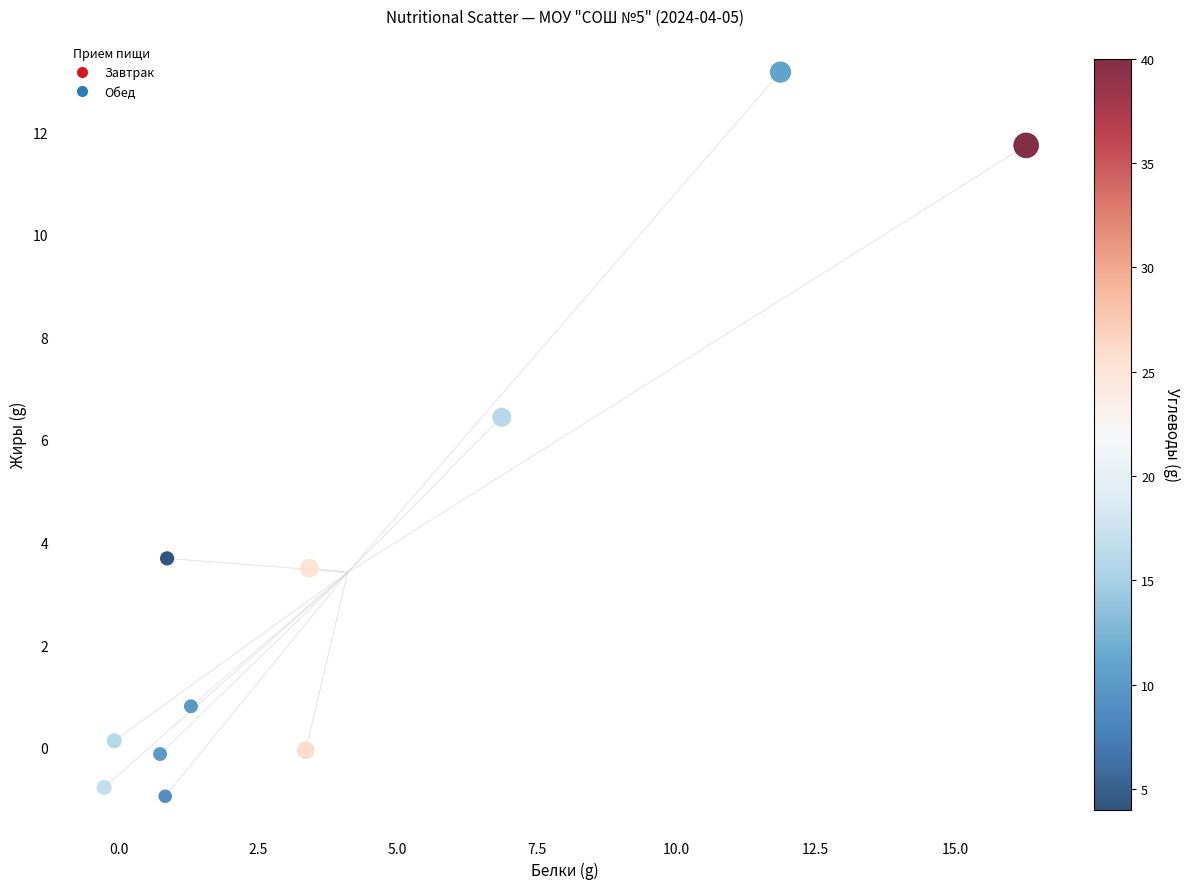

What Y value in the scatter plot is closest to 6?

6.4